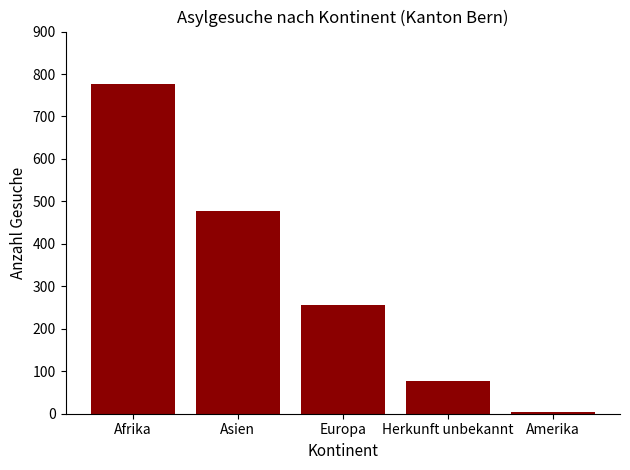

What position from the left is Amerika?

5